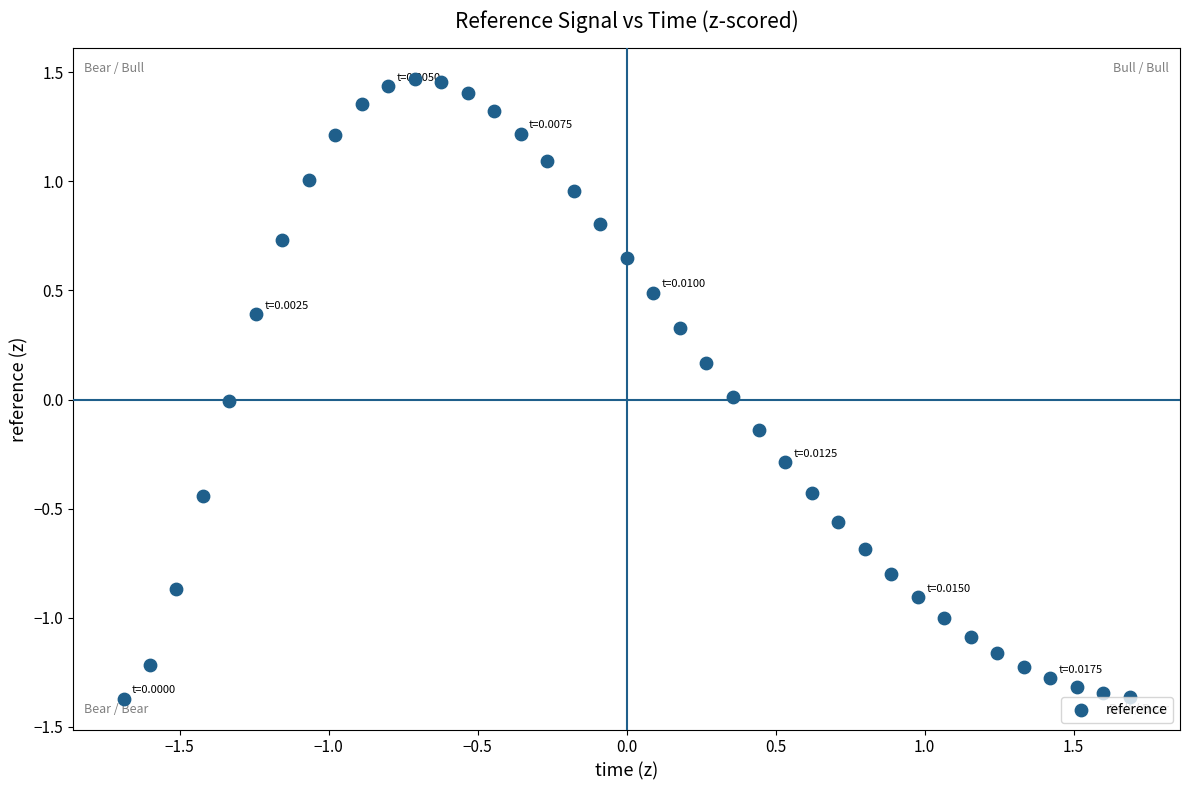

What is the range of X values (max minus min)?

3.4